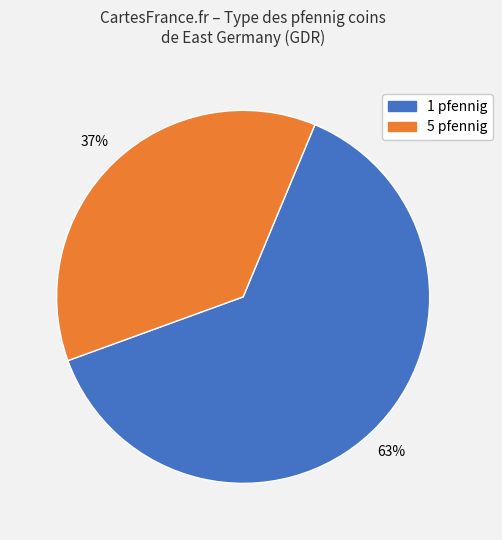

To the nearest percent, what is the difference between the 5 pfennig and 1 pfennig slice percentages?

26%